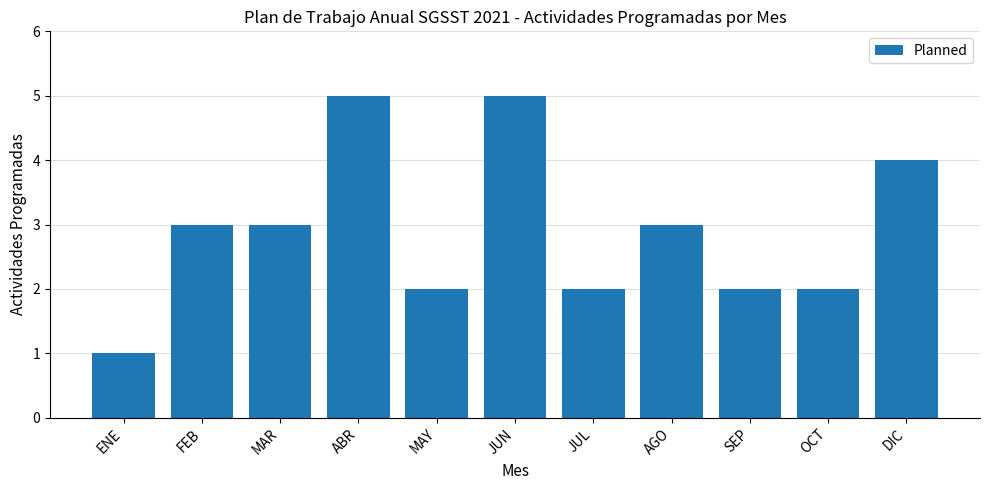

What value does the data have at FEB?

3